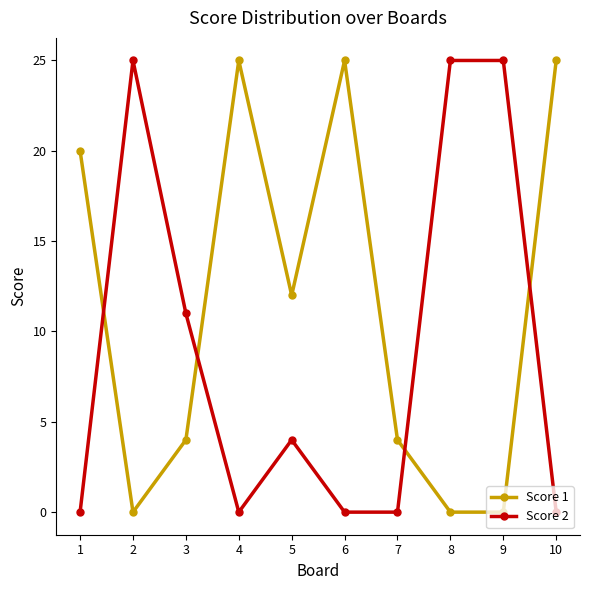

What is the value of the Score 1 point at the 10th from the left?

25